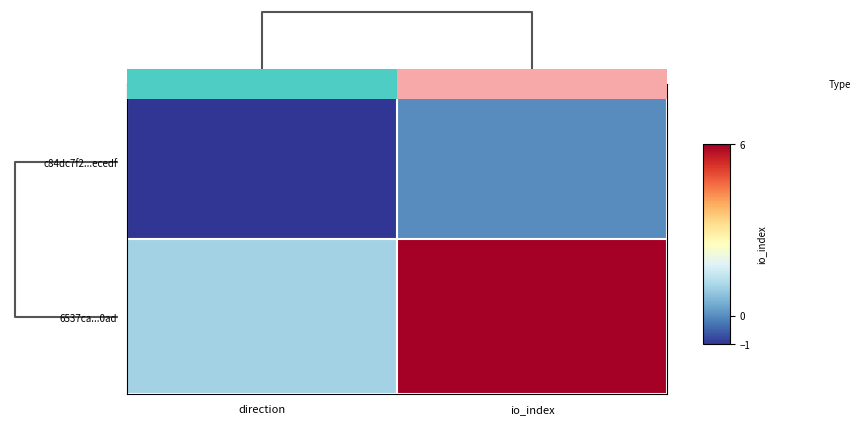

Reading left to right, extract all data points from this chart.

c84dc7f2...ecedf: direction=-1	io_index=0
6537ca...0ad: direction=1	io_index=6